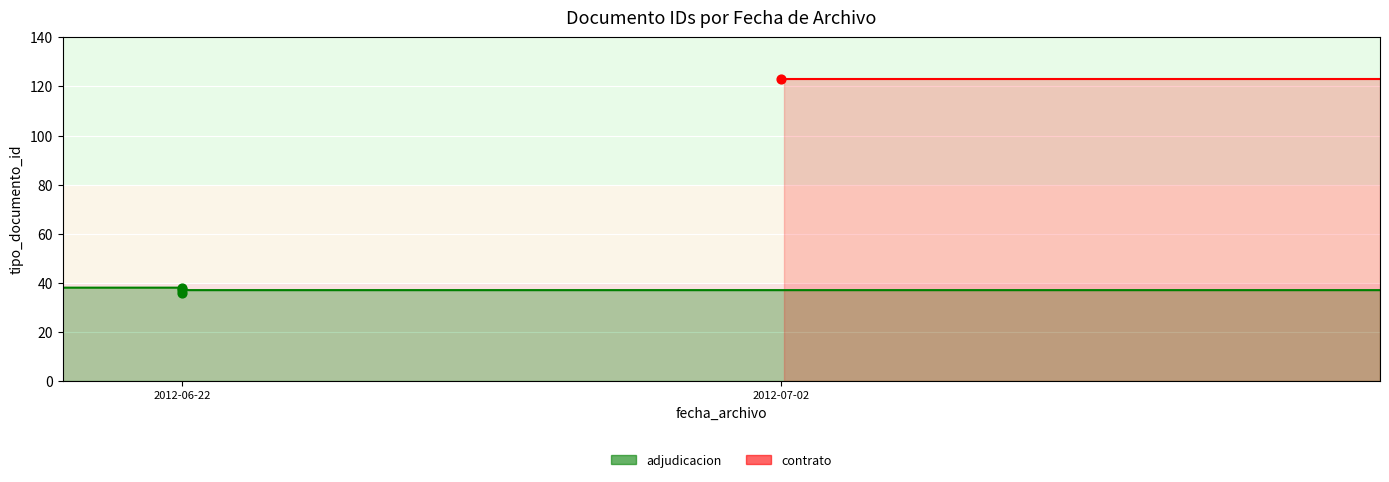

Approximately how many times larger is the value at 2012-06-22 compared to 2012-06-22?

0.9